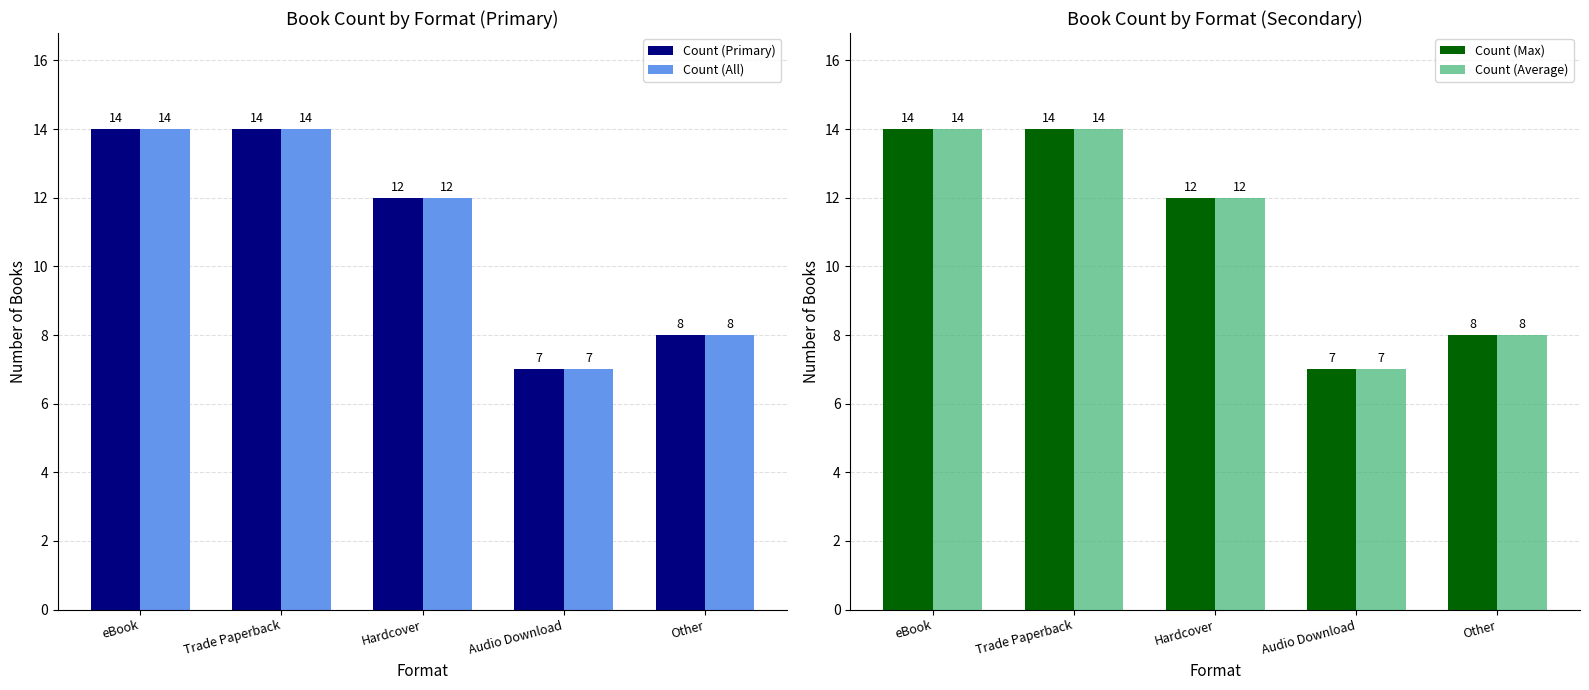

At which label does Count (Max) reach its peak?

eBook